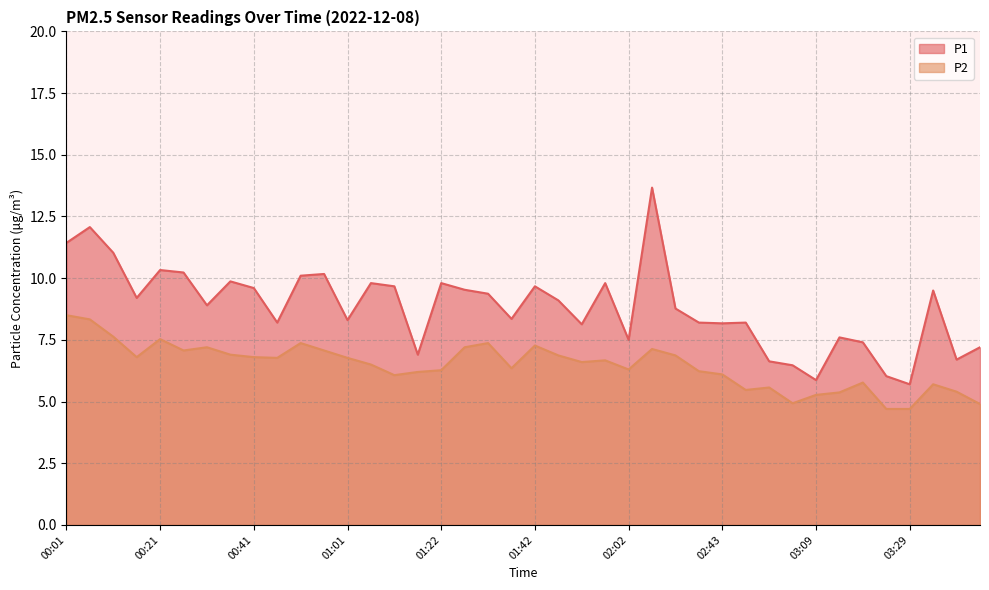

Rank the series by their maximum value, from highest to lowest.

P1, P2